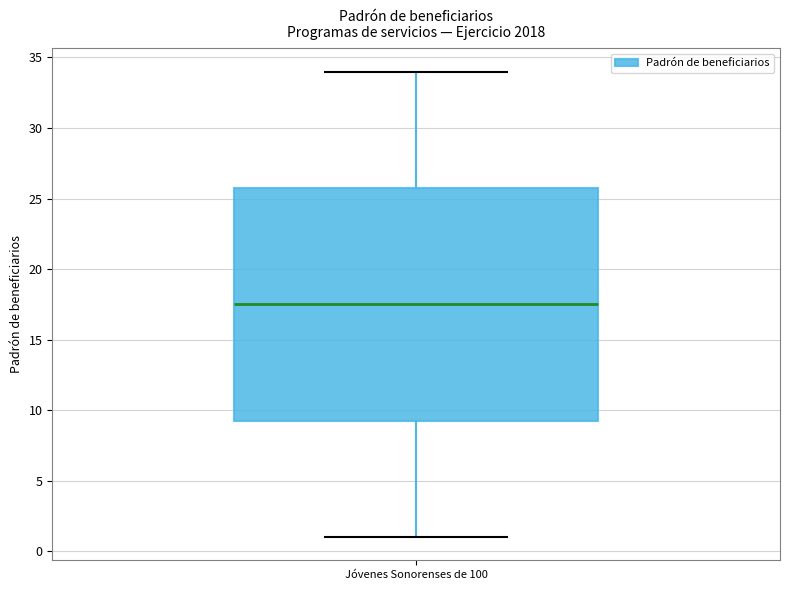

Where does the upper whisker of the box for Jóvenes Sonorenses de 100 end on the y-axis? The values are not printed on the chart, so give them approximately, as read against the axis.

34.0